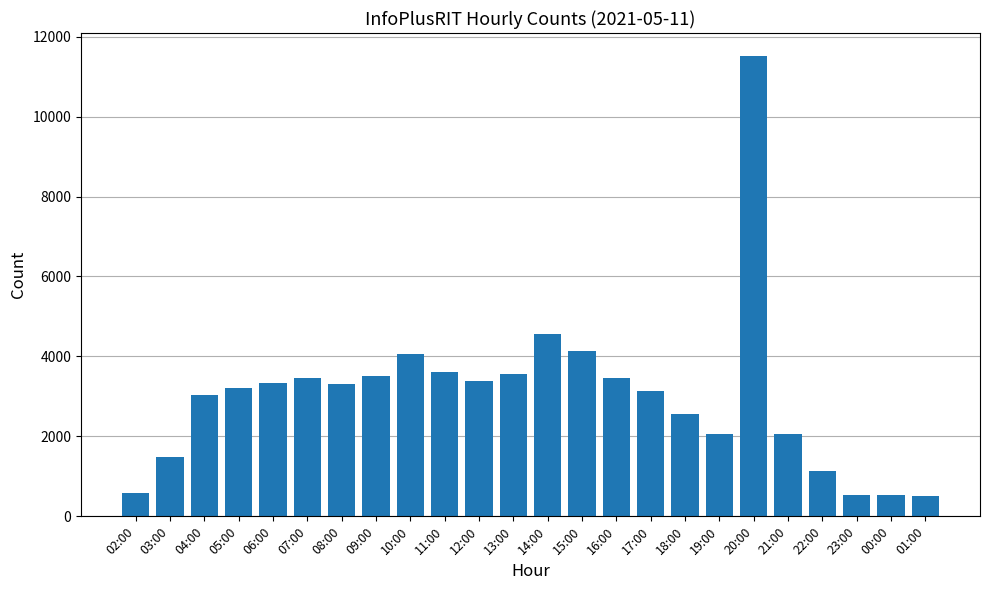

At which category does the chart reach its peak across all series?

20:00